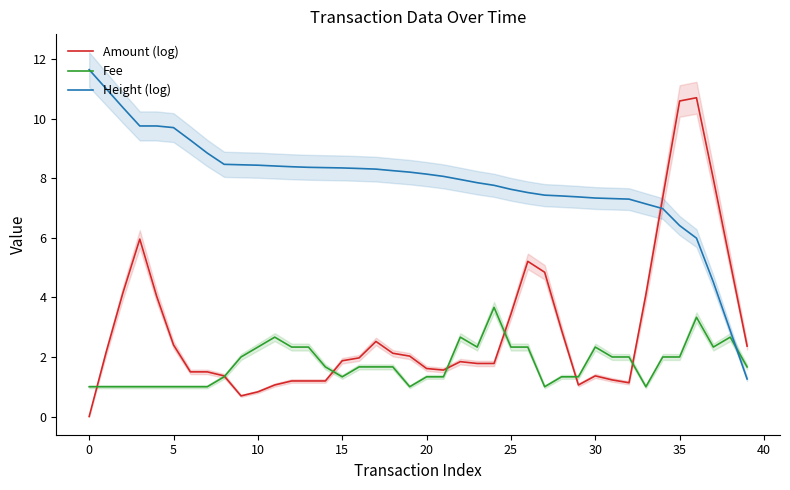

What is the value of the Height (log) point at the 18th from the left?

8.3